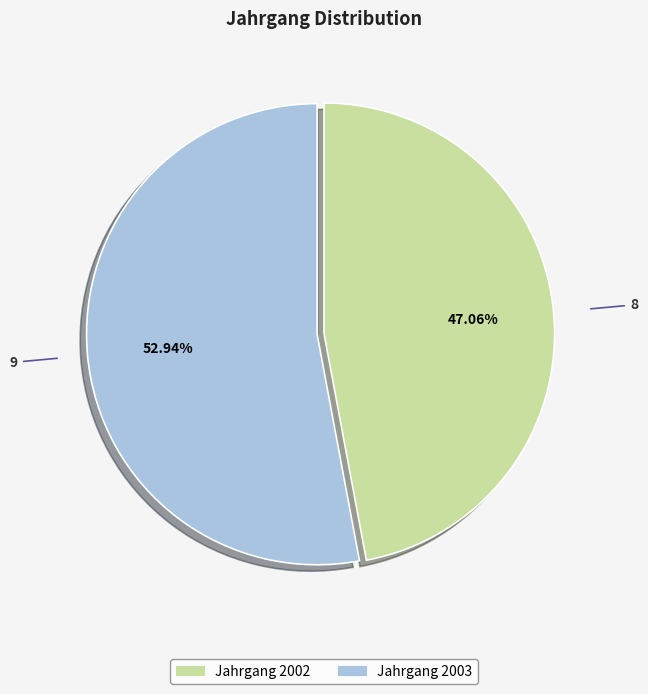

Does any single category account for the majority?

Yes